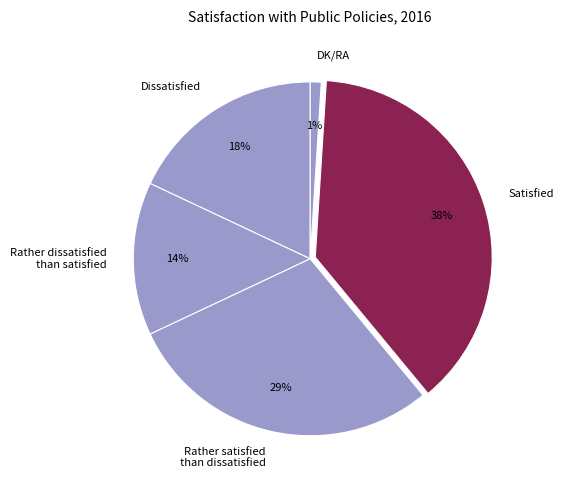

Which slice is the largest?

Satisfied